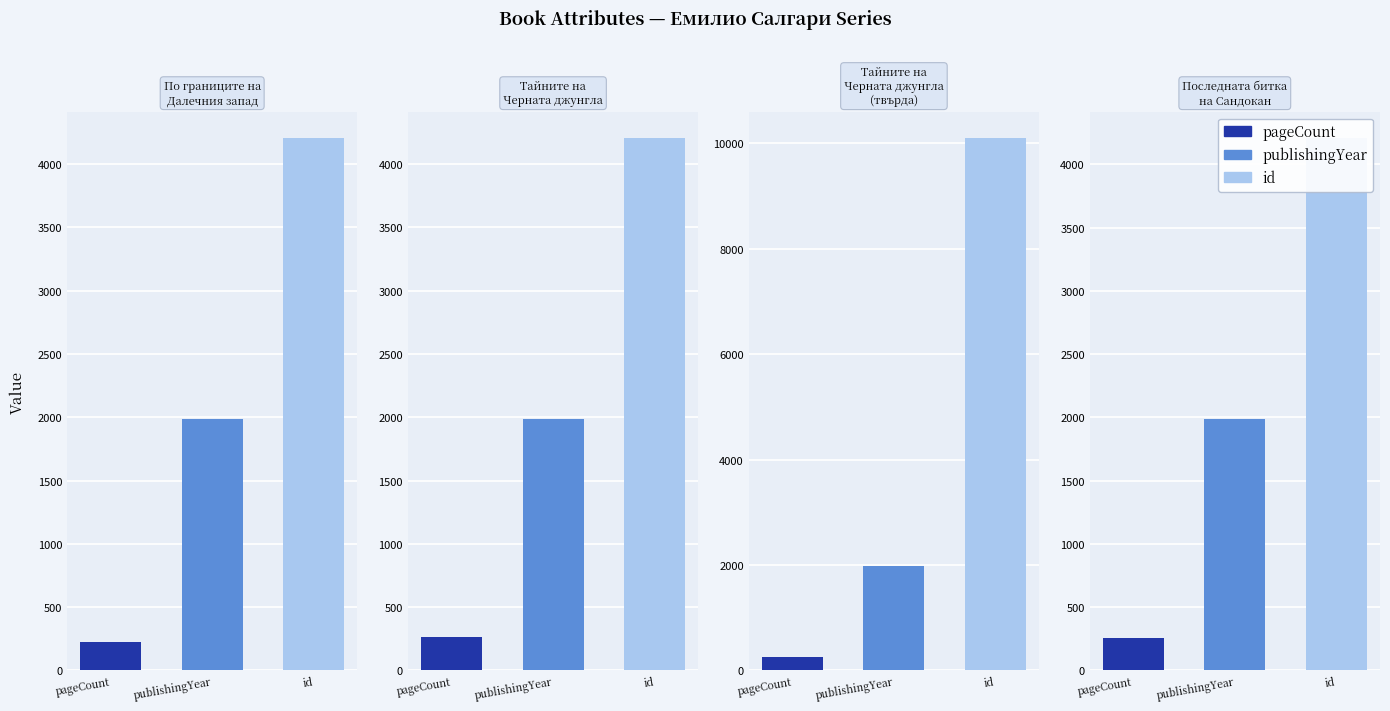

Between По границите на
Далечния запад and Тайните на
Черната джунгла, which series saw the biggest shift?

pageCount